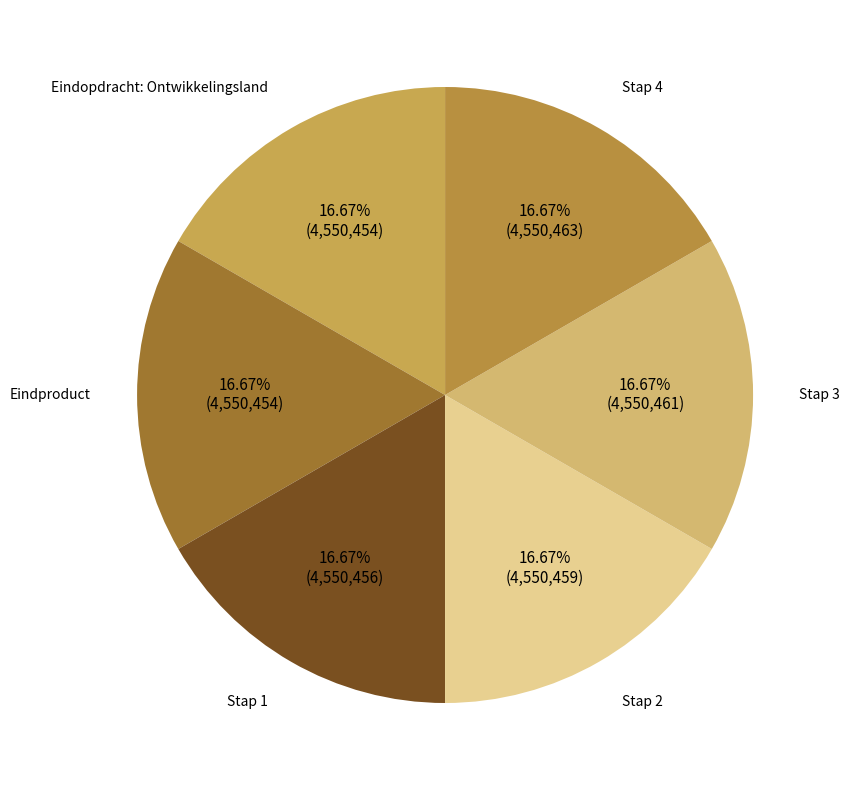

What is the ratio of the value at Stap 2 to the value at Stap 4?

1.0